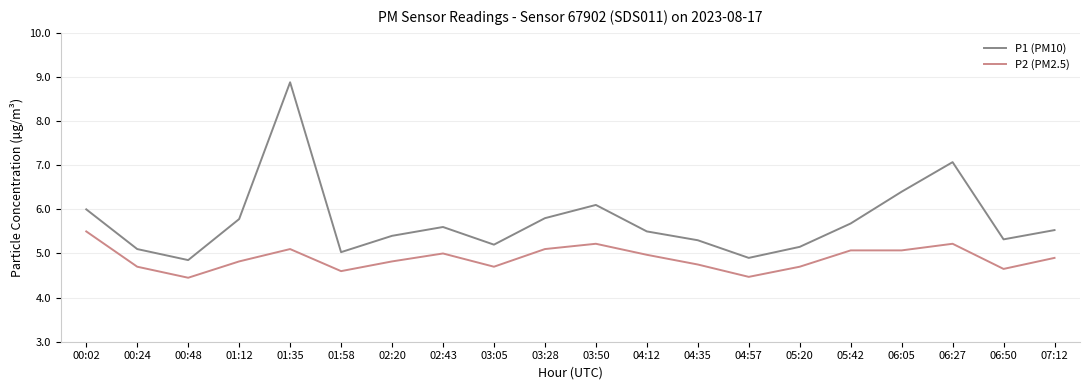

True or false: P2 (PM2.5) and P1 (PM10) intersect in this chart.

False